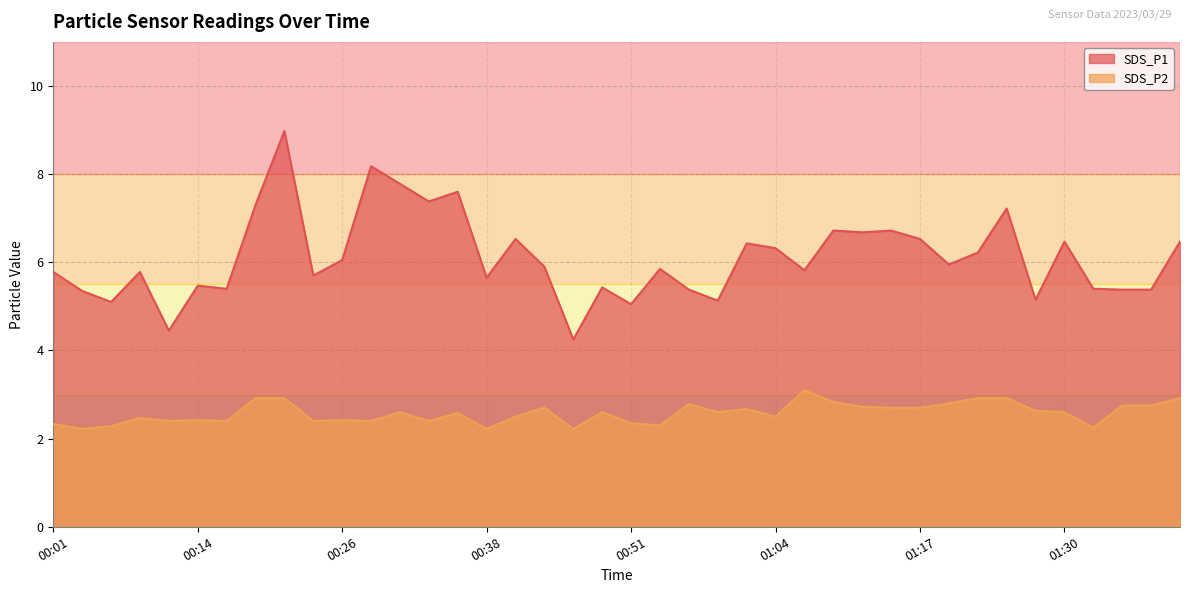

Read the SDS_P2 value at 00:59.

2.6